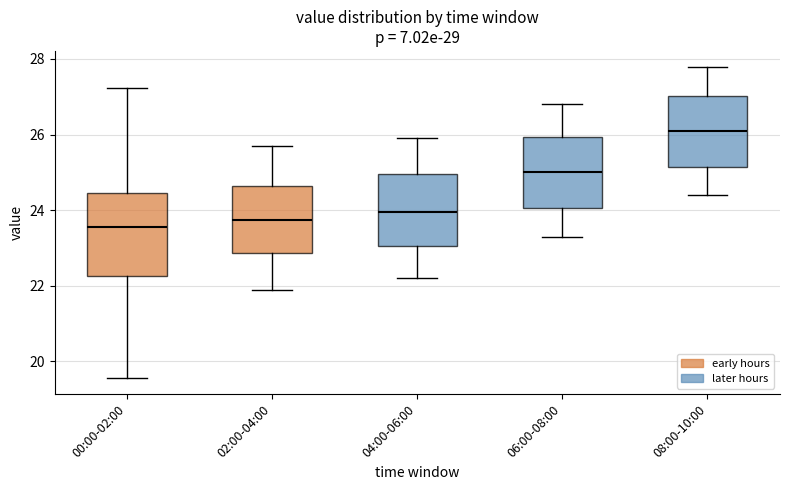

Reading left to right, read every box against the y-axis: the position of its median line, the range the box covers, and the ends of its whiskers. The values are not printed on the chart, so give them approximately, as read against the axis.

00:00-02:00: median 23.6, box 22.2 to 24.4, whiskers 19.6 to 27.2
02:00-04:00: median 23.8, box 22.8 to 24.6, whiskers 22.0 to 25.8
04:00-06:00: median 24.0, box 23.0 to 25.0, whiskers 22.2 to 26.0
06:00-08:00: median 25.0, box 24.0 to 26.0, whiskers 23.4 to 26.8
08:00-10:00: median 26.2, box 25.2 to 27.0, whiskers 24.4 to 27.8